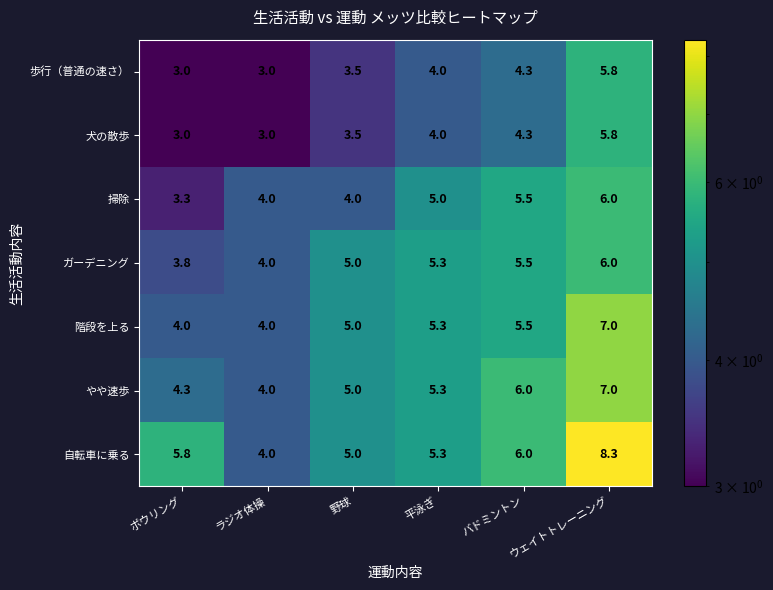

What is the difference between the やや速歩 values at ボウリング and 野球?

0.7